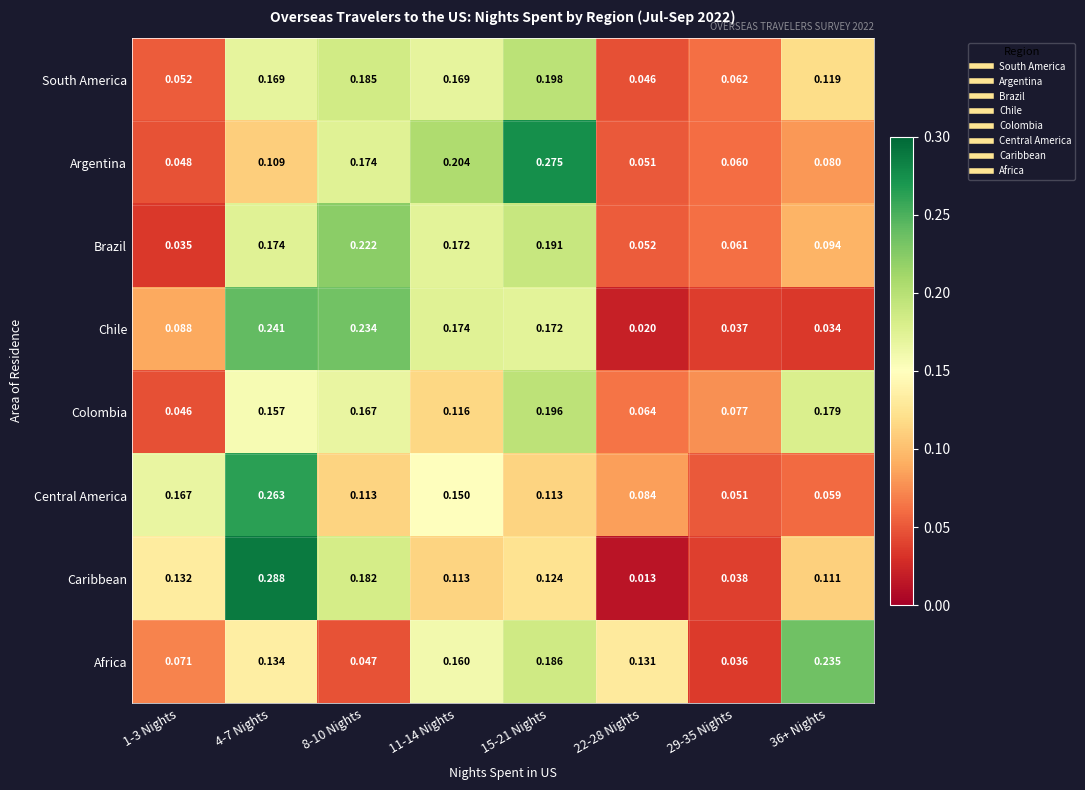

Which series has the widest spread of values?

Caribbean